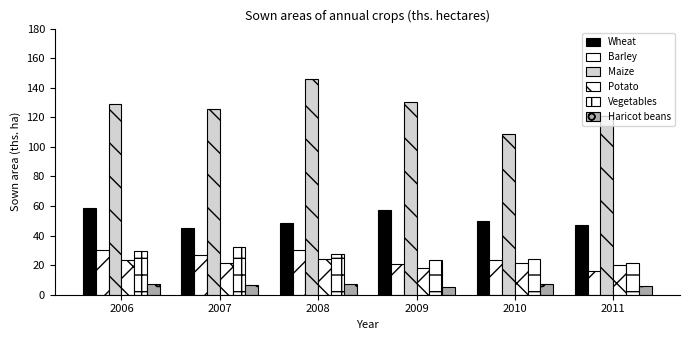

How many values in the Wheat series are below 50?

3